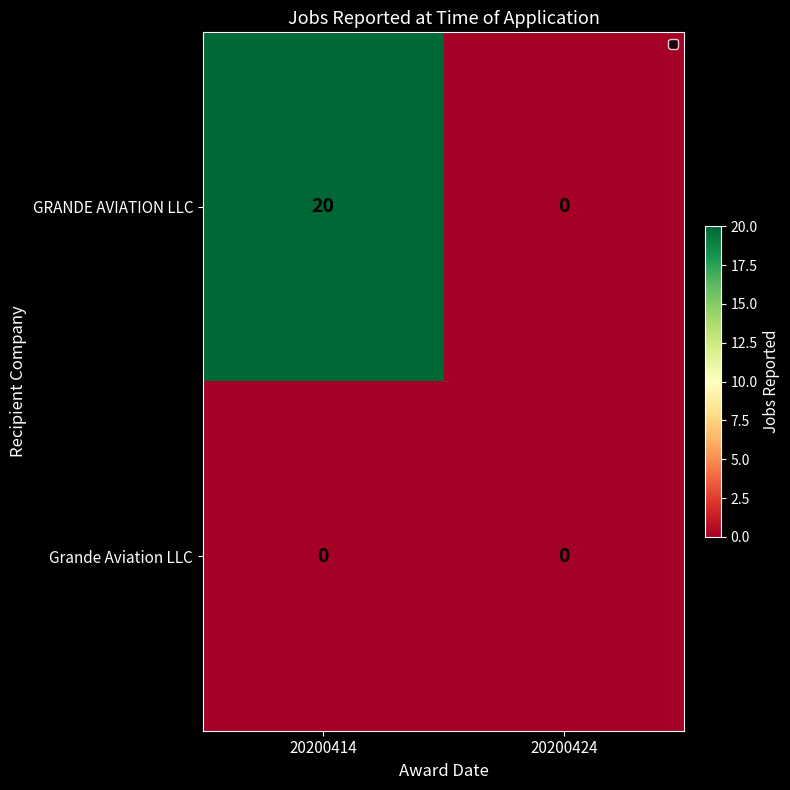

Reading left to right, extract all data points from this chart.

GRANDE AVIATION LLC: 20200414=20	20200424=0
Grande Aviation LLC: 20200414=0	20200424=0